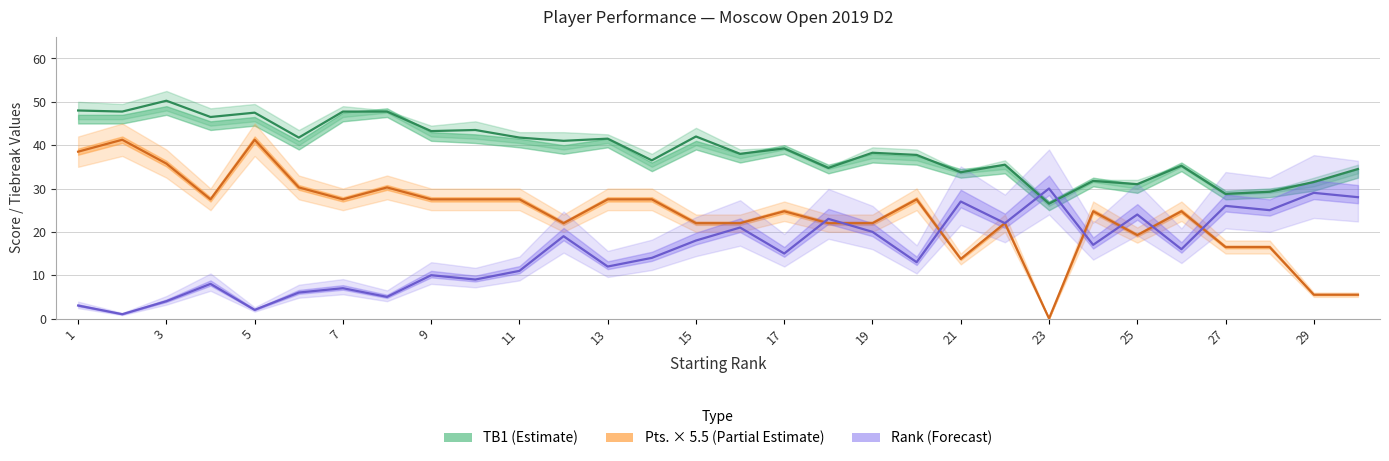

What is the total value across all series at 29?

82.0